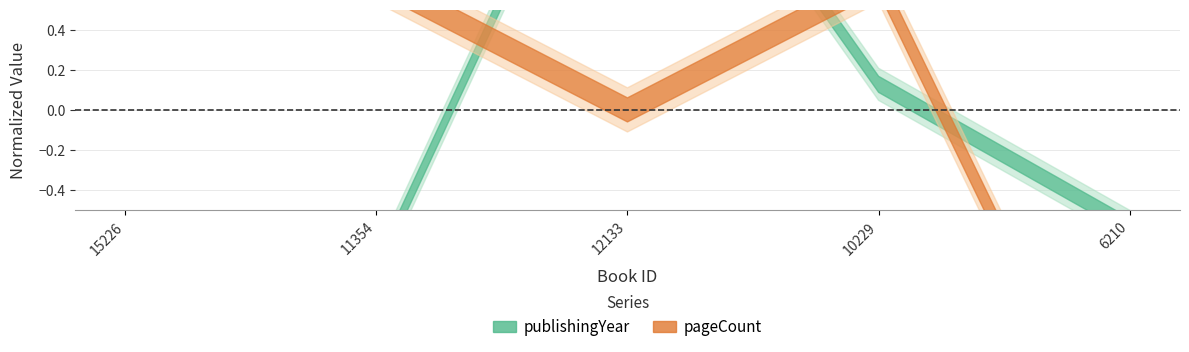

At which label is publishingYear closest to 0?

10229